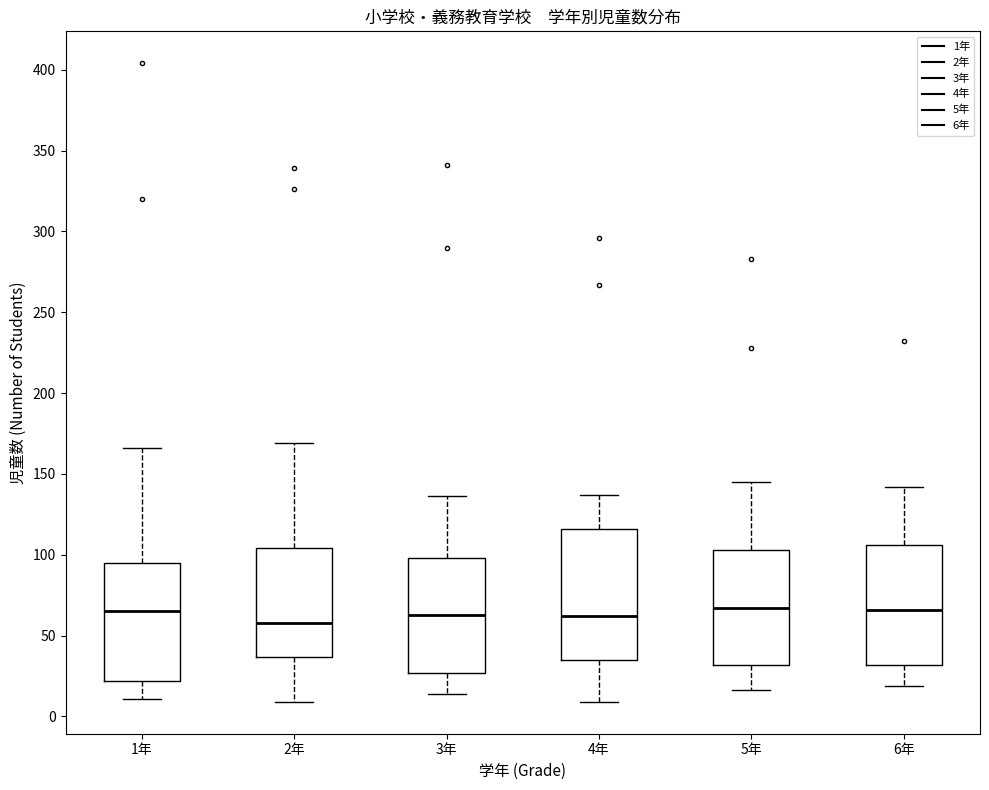

Reading left to right, transcribe this box plot: for each box, give where its median line is, the range the box spans, and where its two whiskers end, as read against the y-axis. The values are not printed on the chart, so give them approximately, as read against the axis.

1年: median 65, box 20 to 95, whiskers 10 to 165
2年: median 60, box 35 to 105, whiskers 10 to 170
3年: median 65, box 25 to 100, whiskers 15 to 135
4年: median 60, box 35 to 115, whiskers 10 to 135
5年: median 65, box 30 to 105, whiskers 15 to 145
6年: median 65, box 30 to 105, whiskers 20 to 140